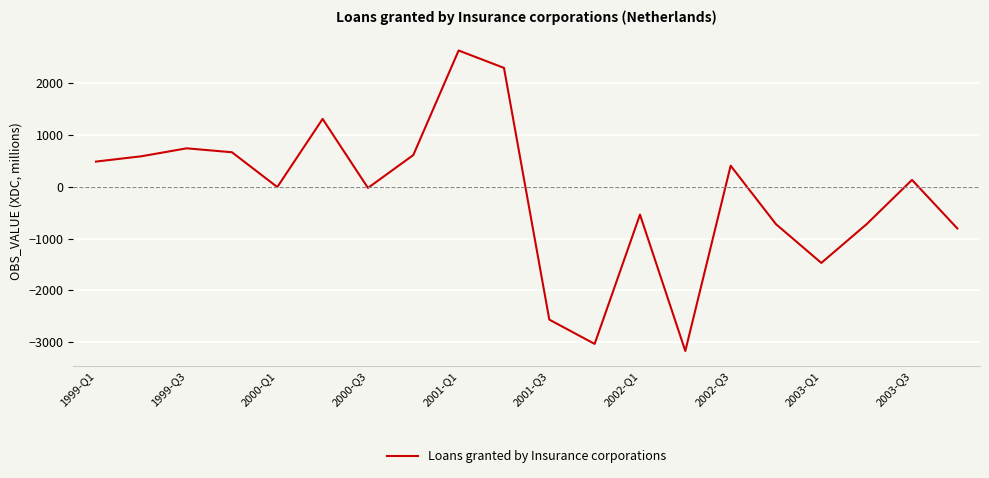

What is the smallest value displayed?

-3169